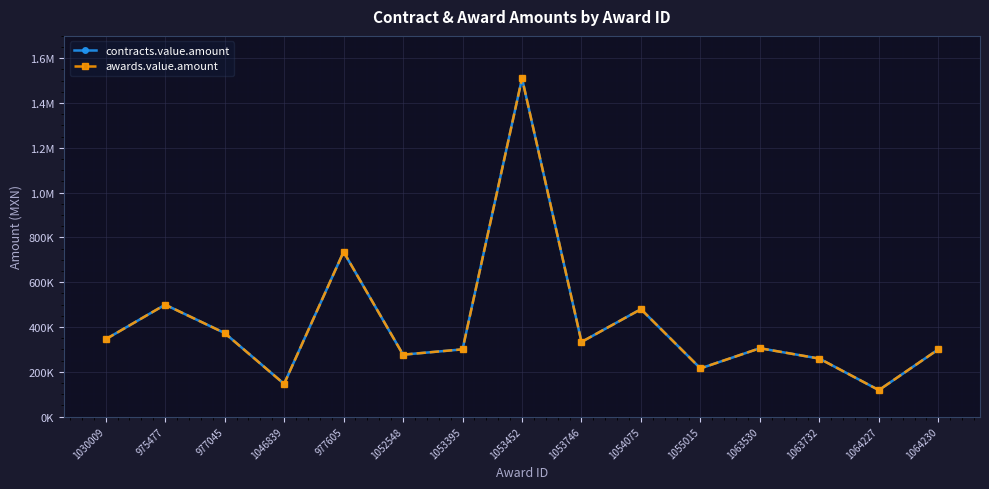

Does the chart have visible grid lines?

Yes